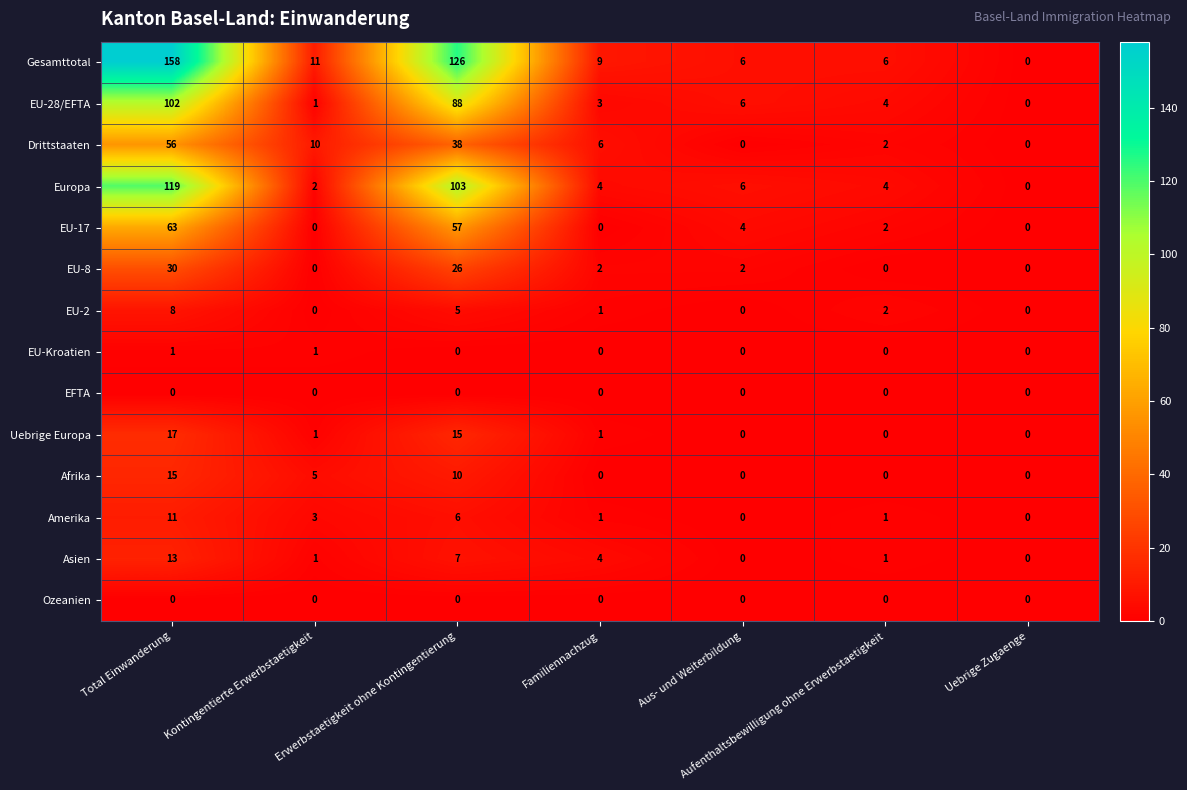

The value of EU-17 at Uebrige Zugaenge is 28. True or false?

False